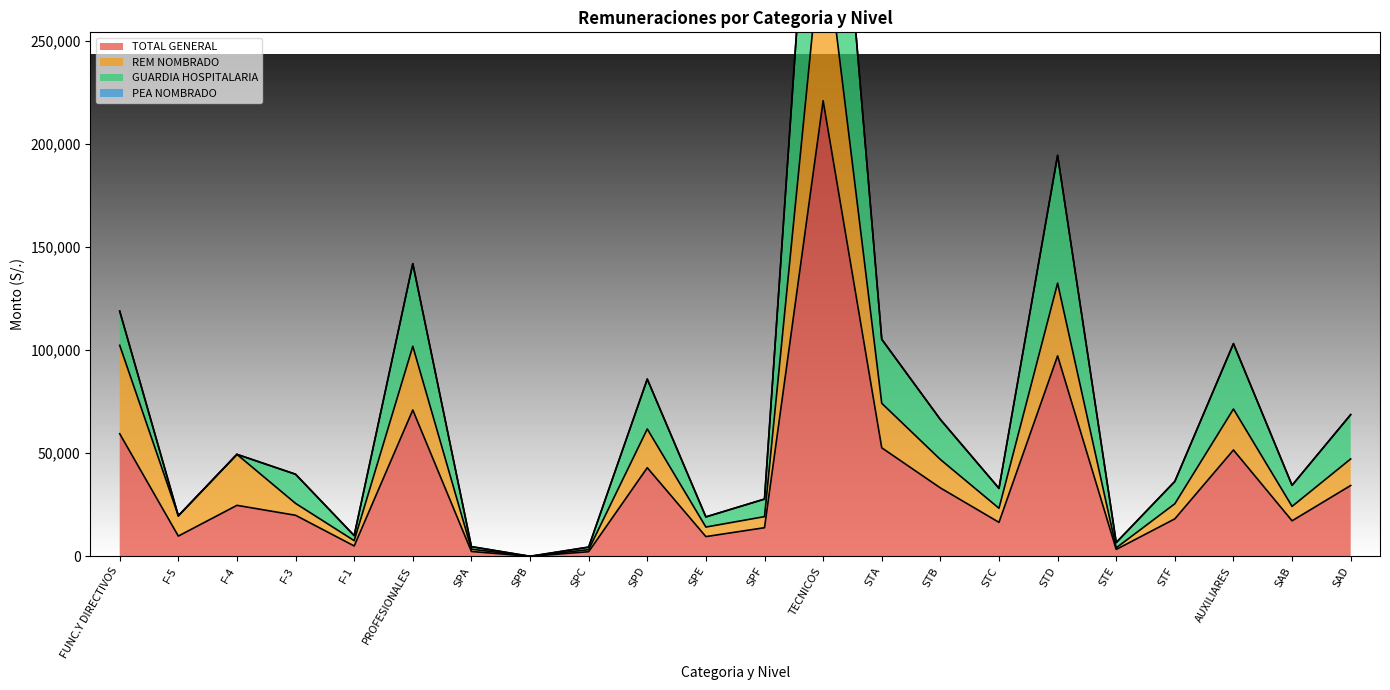

Where is the first local maximum for PEA NOMBRADO?

F-4